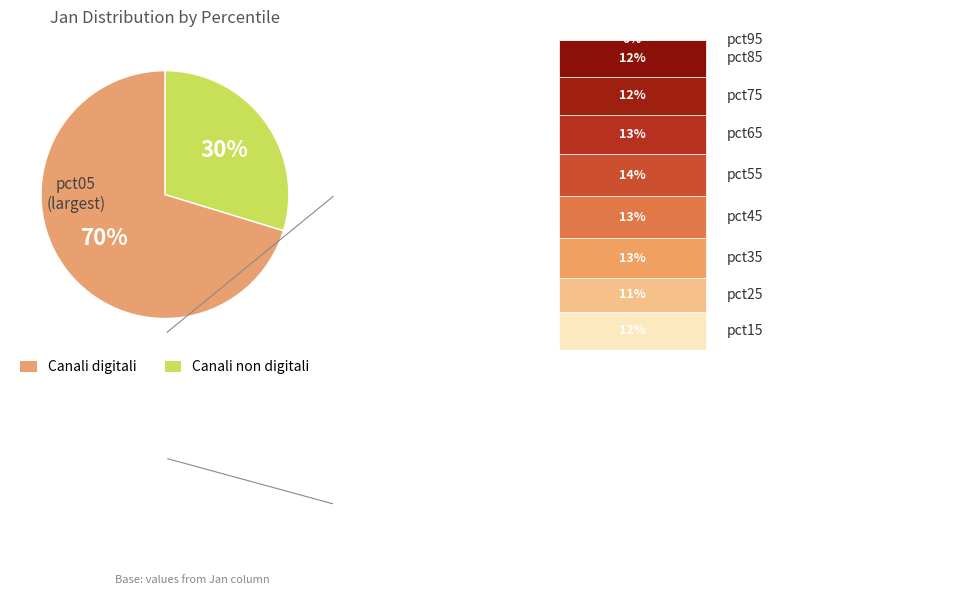

Count the number of slices in the pie.

2